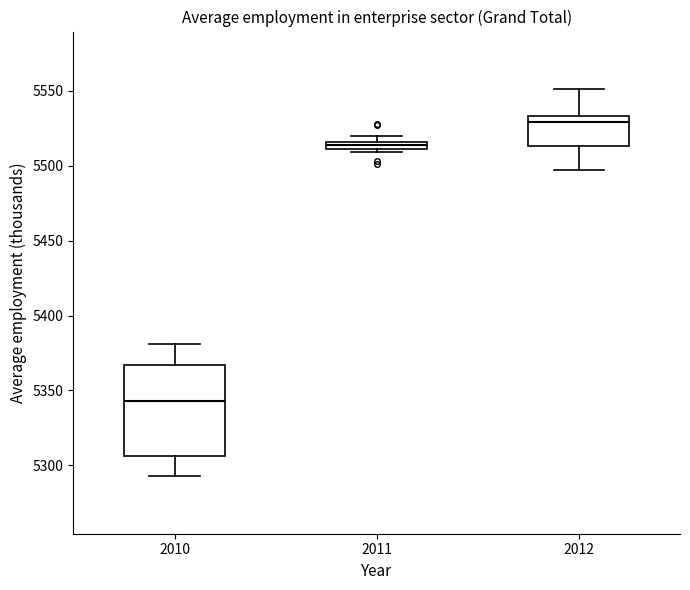

Which box has the highest median line?

2012